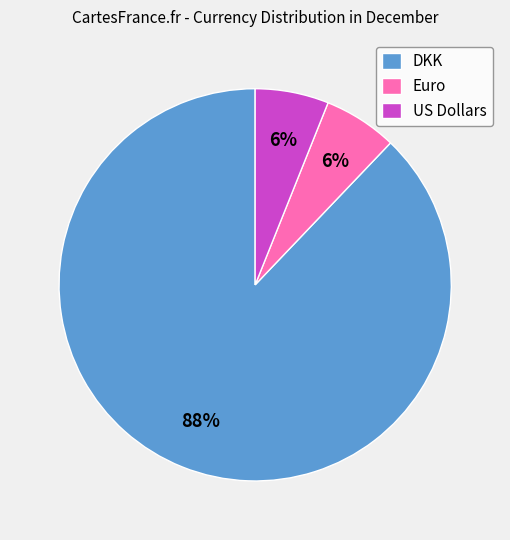

To the nearest percent, what is the difference between the largest and smallest slice percentages?

82%